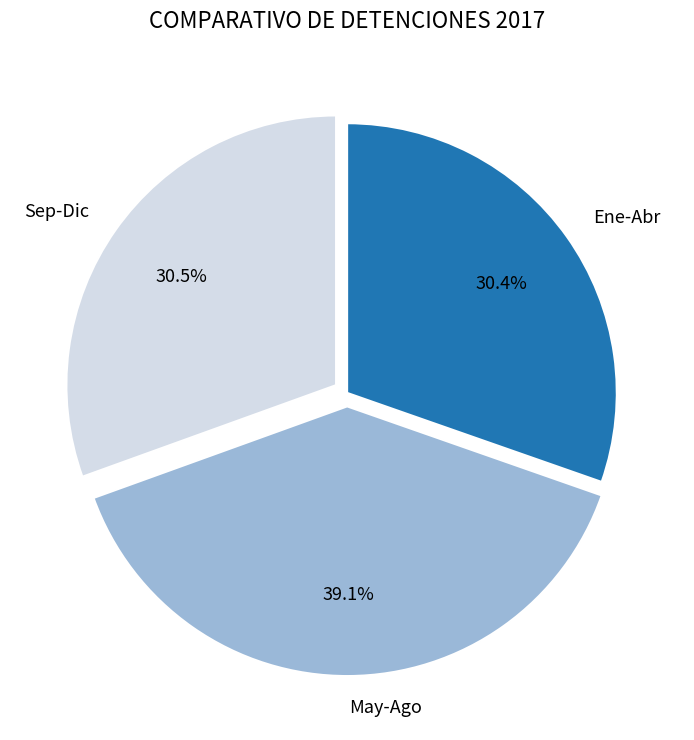

Which slice is the largest?

May-Ago